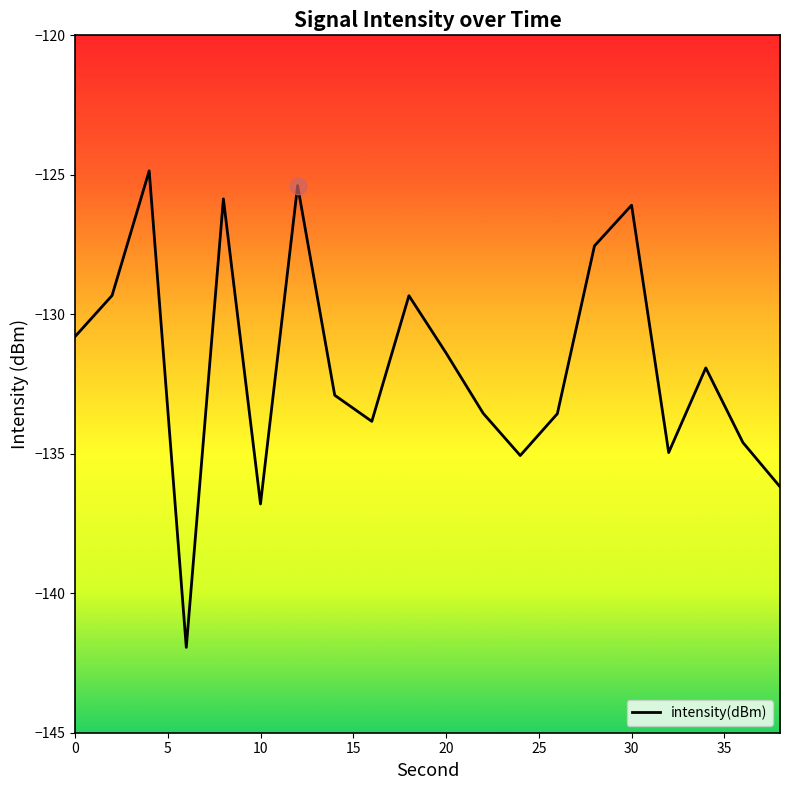

What is the smallest value displayed?

-141.9